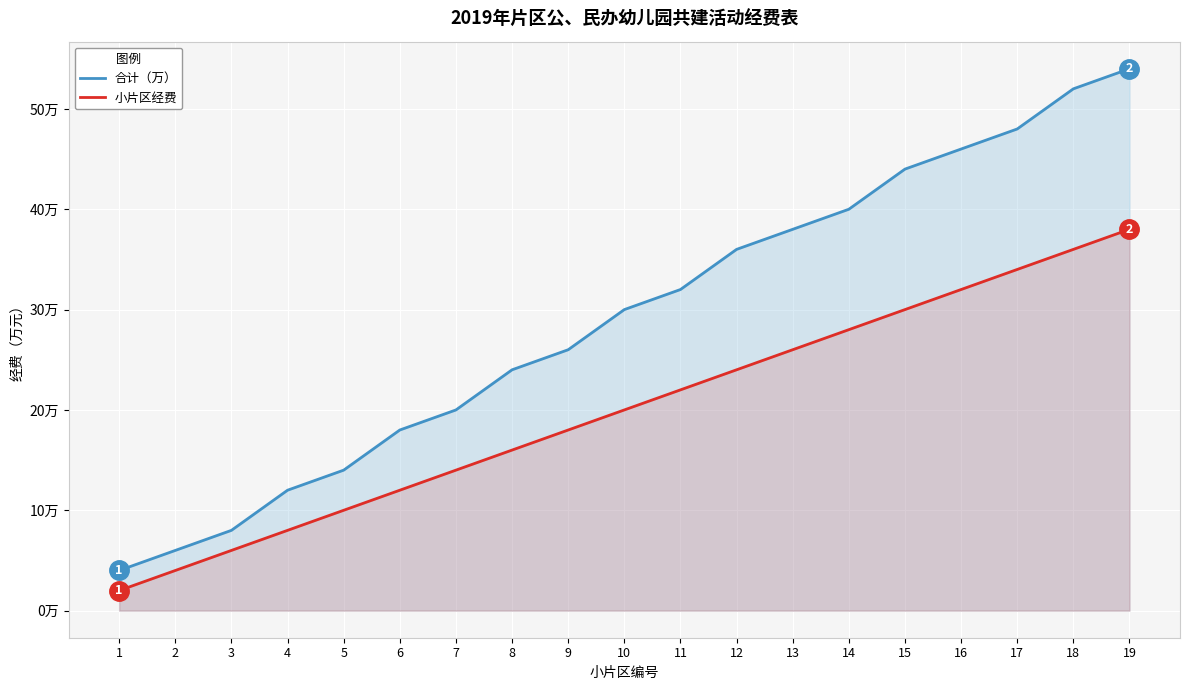

List the series in order of their overall mean, lowest first.

小片区经费, 合计（万）